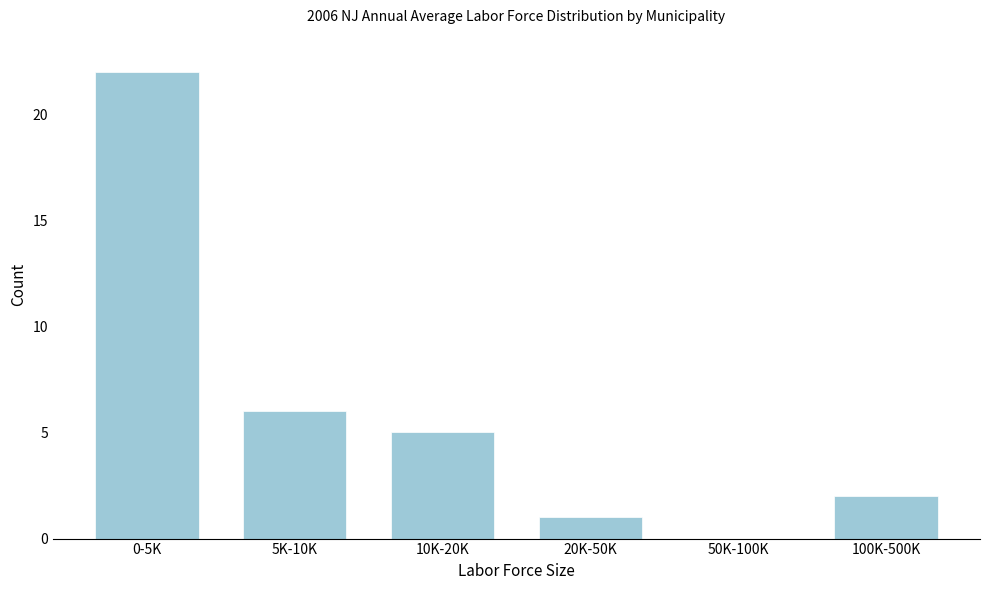

Reading right to left, list all the values displayed in this chart.

100K-500K=2	50K-100K=0	20K-50K=1	10K-20K=5	5K-10K=6	0-5K=22